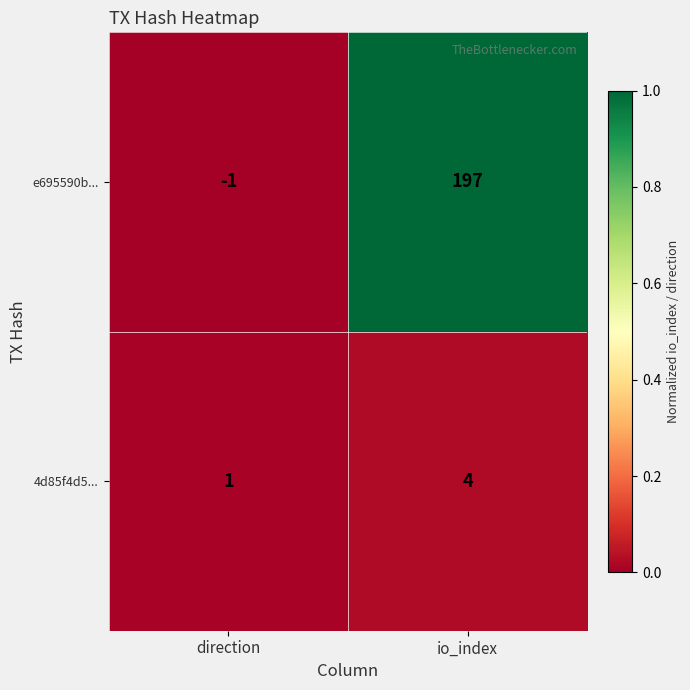

At which category is the sum across all series the highest?

io_index